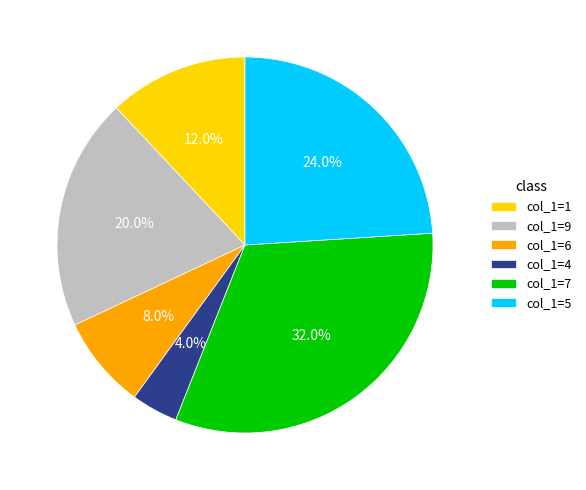

What portion of the pie excludes col_1=9?

80.0%